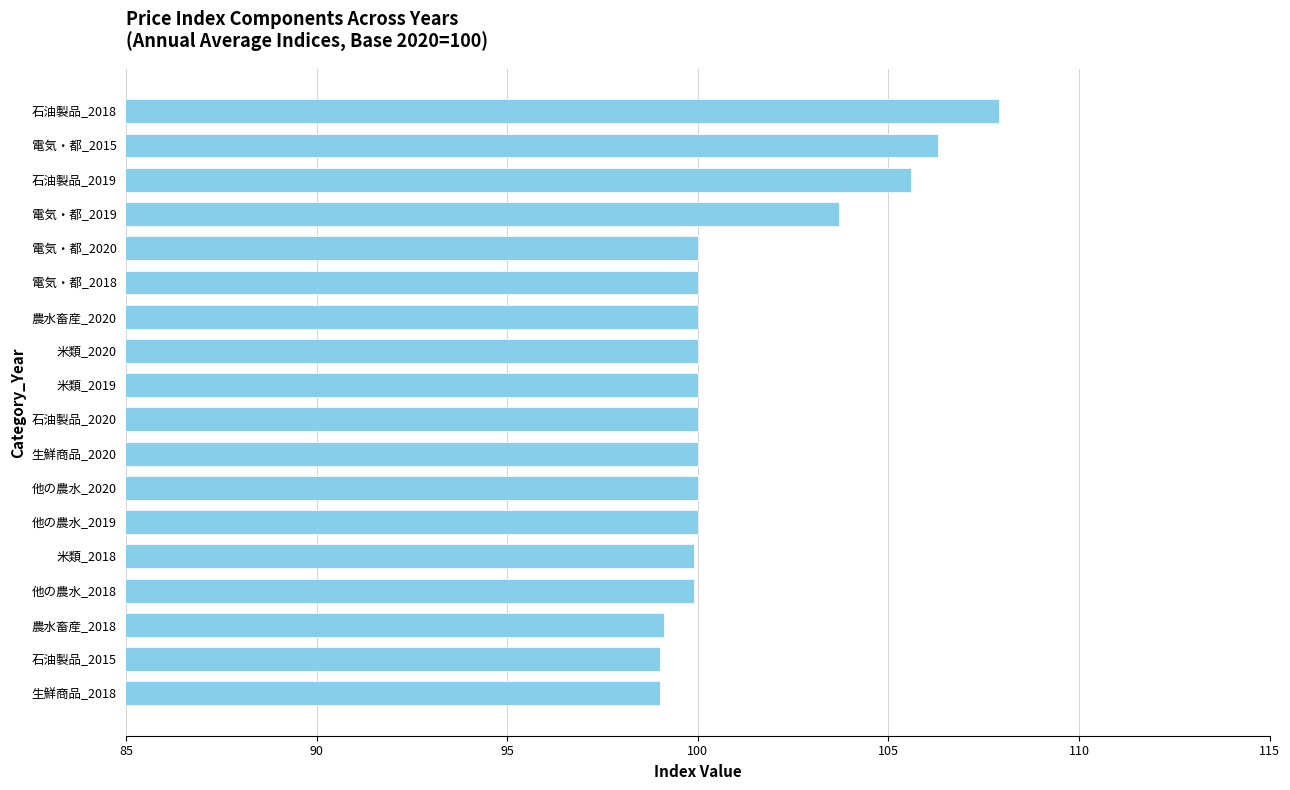

What is the sum of all values?

1820.4